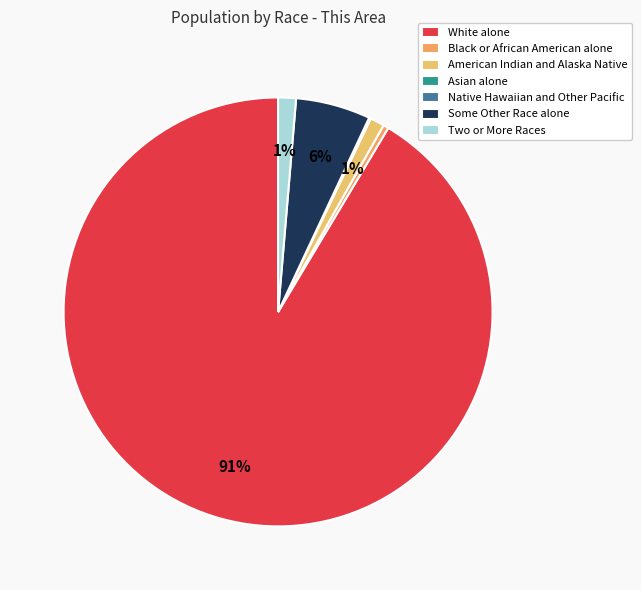

What is the total percentage of Two or More Races and Some Other Race alone?

7.0%